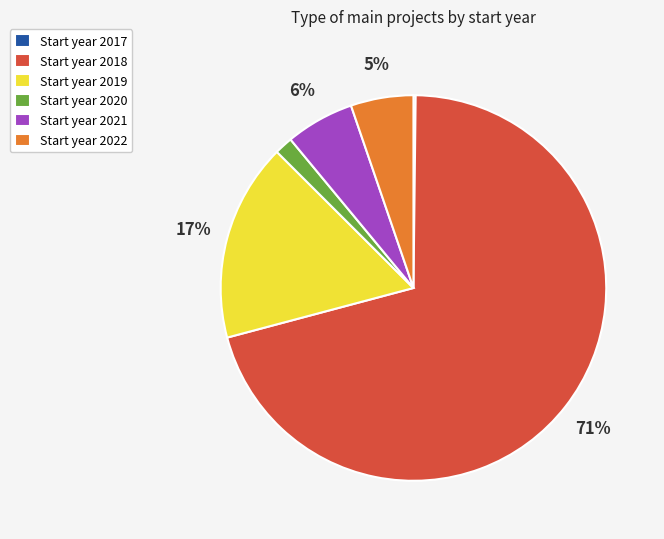

What percentage is the Start year 2020 slice, to the nearest percent?

2%